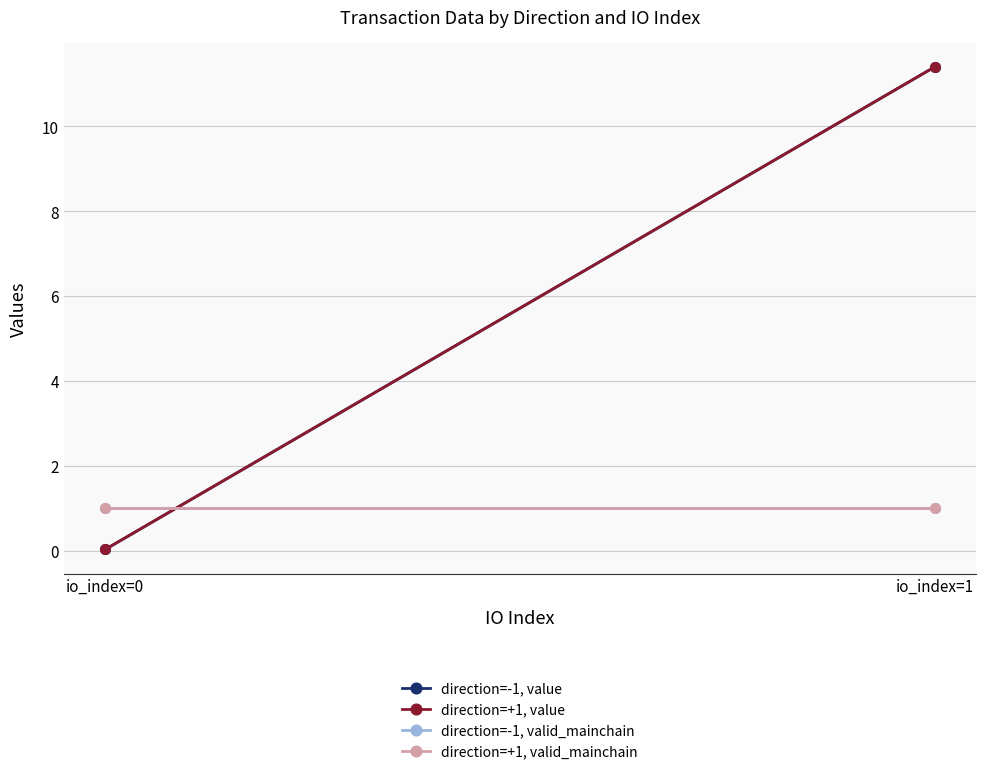

At io_index=1, list the series in order from largest to smallest.

direction=-1, value, direction=+1, value, direction=-1, valid_mainchain, direction=+1, valid_mainchain